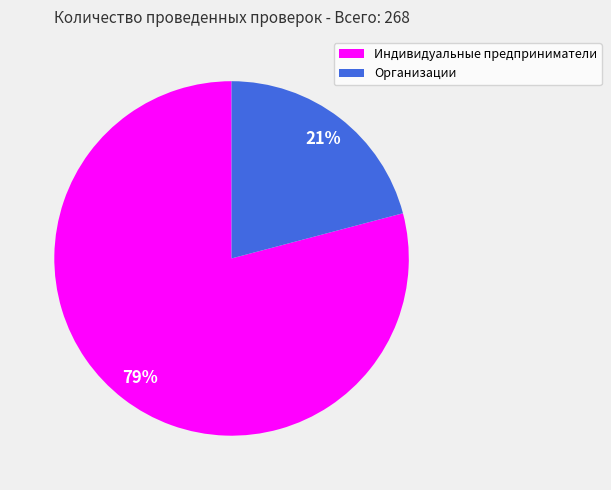

Which slice is the smallest?

Организации